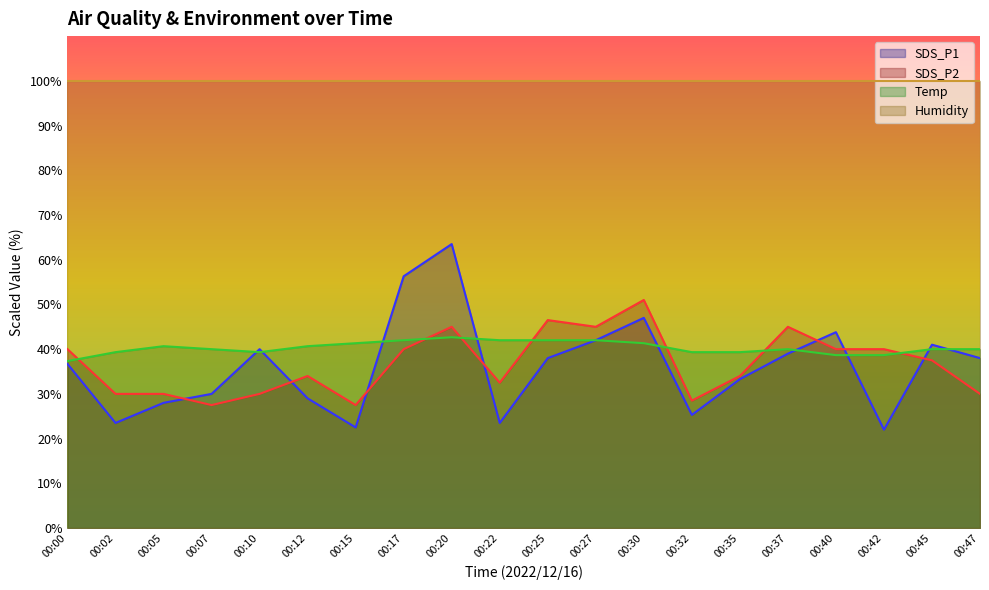

How many data points in Temp are less than 40?

7